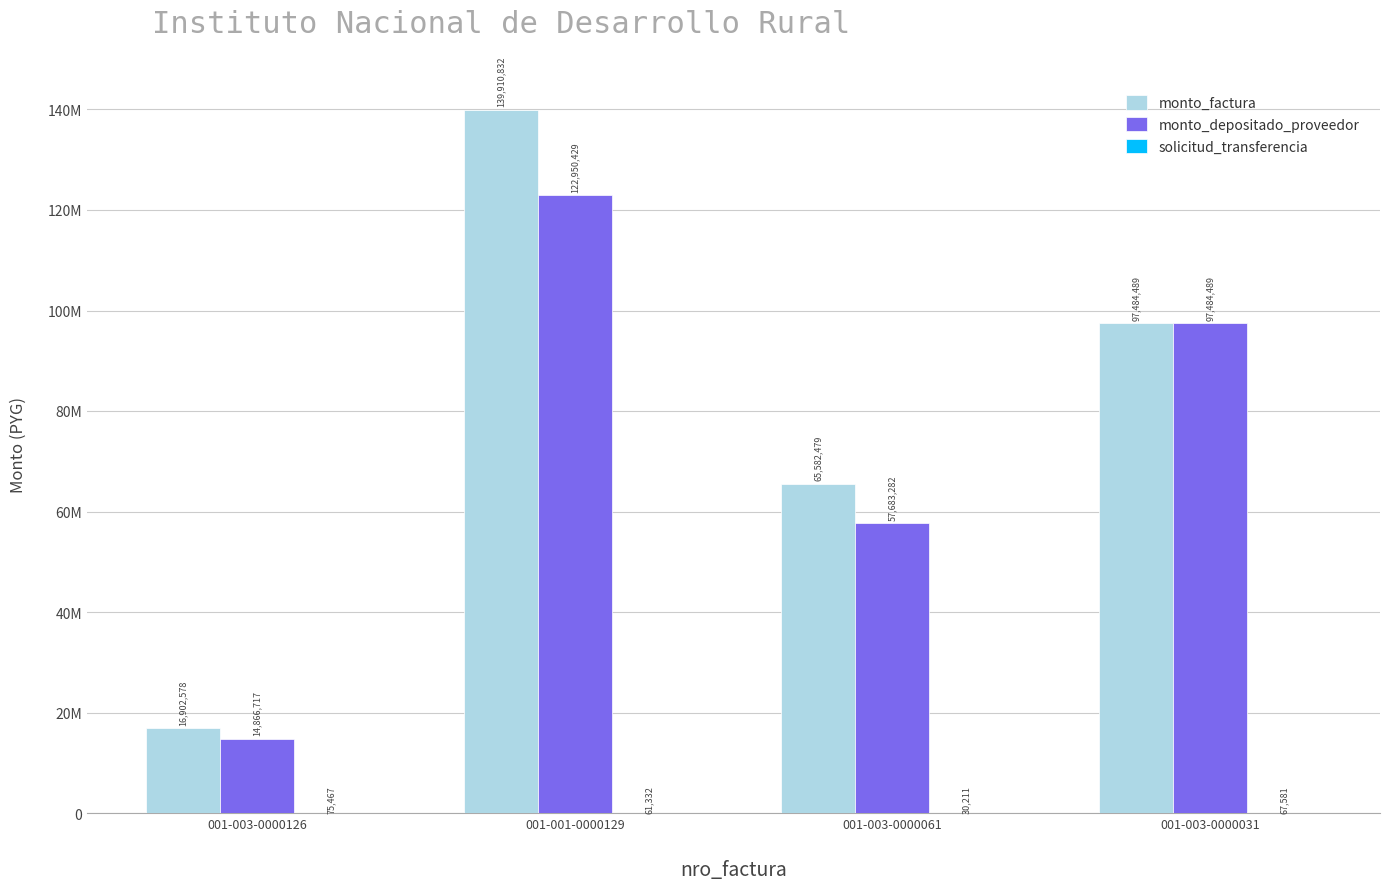

How many series are shown in this chart?

3